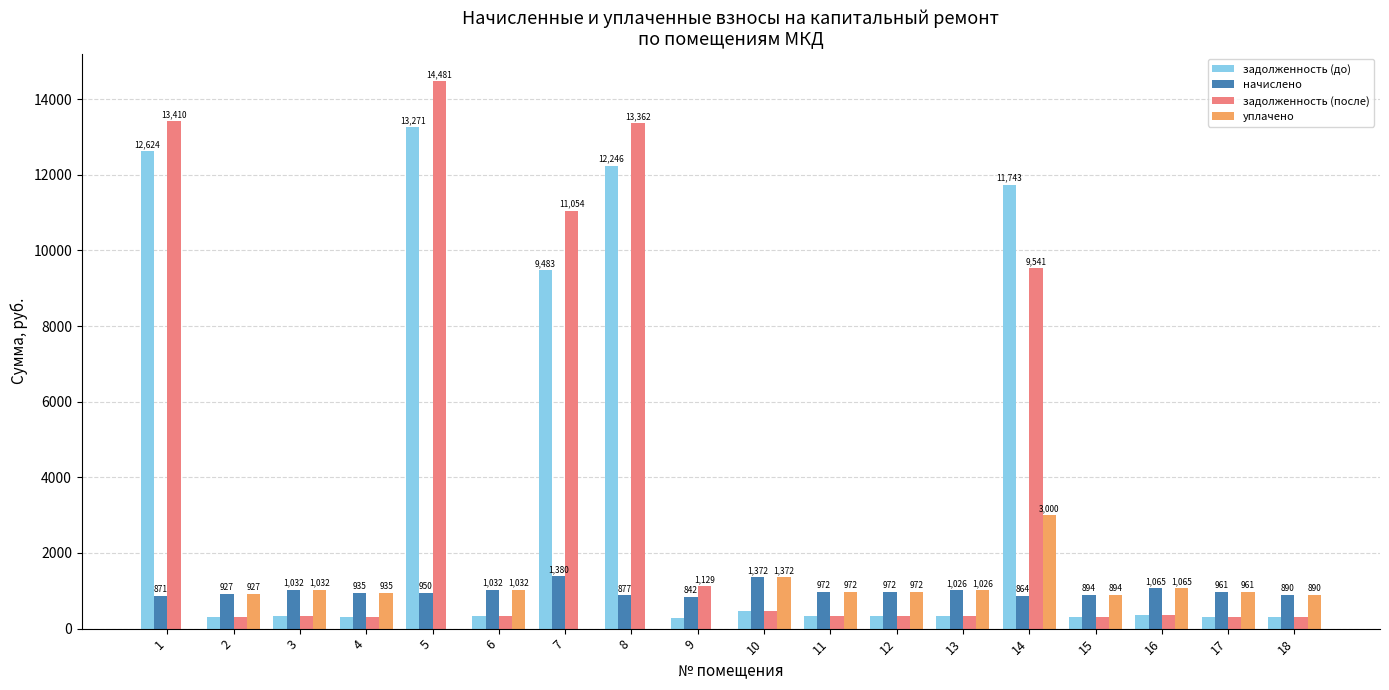

Which label corresponds to the largest value in the chart?

5